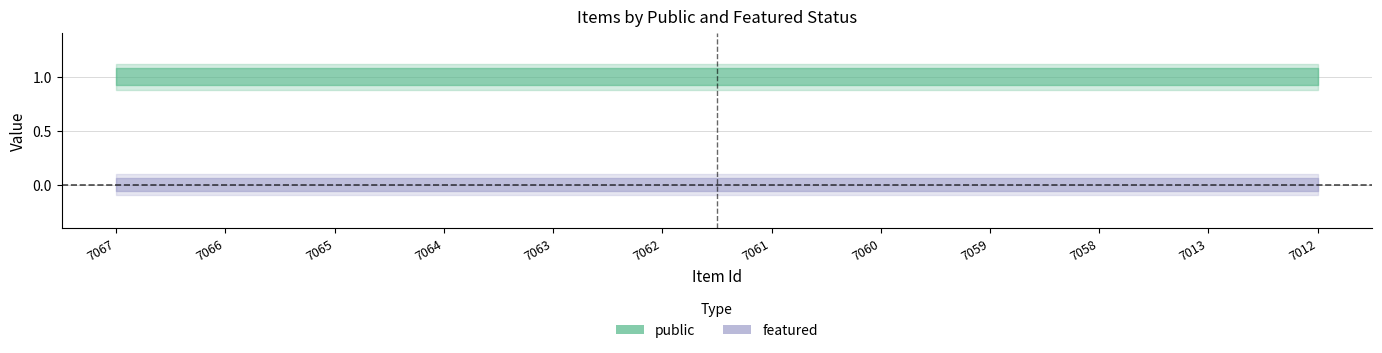

True or false: public has more than 1 points higher than both neighbors.

False